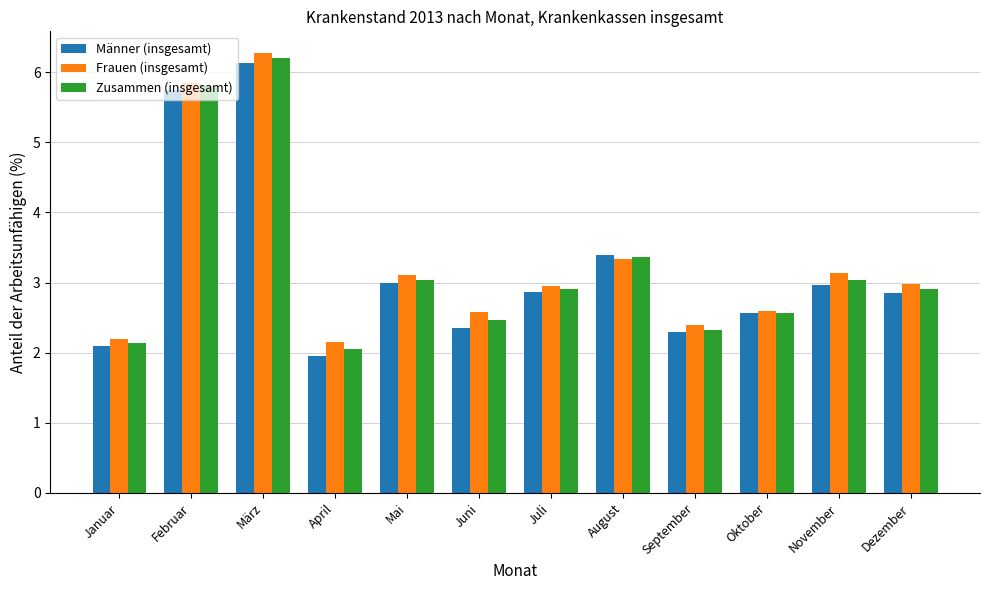

What is the approximate value of Männer (insgesamt) at Februar?

5.8